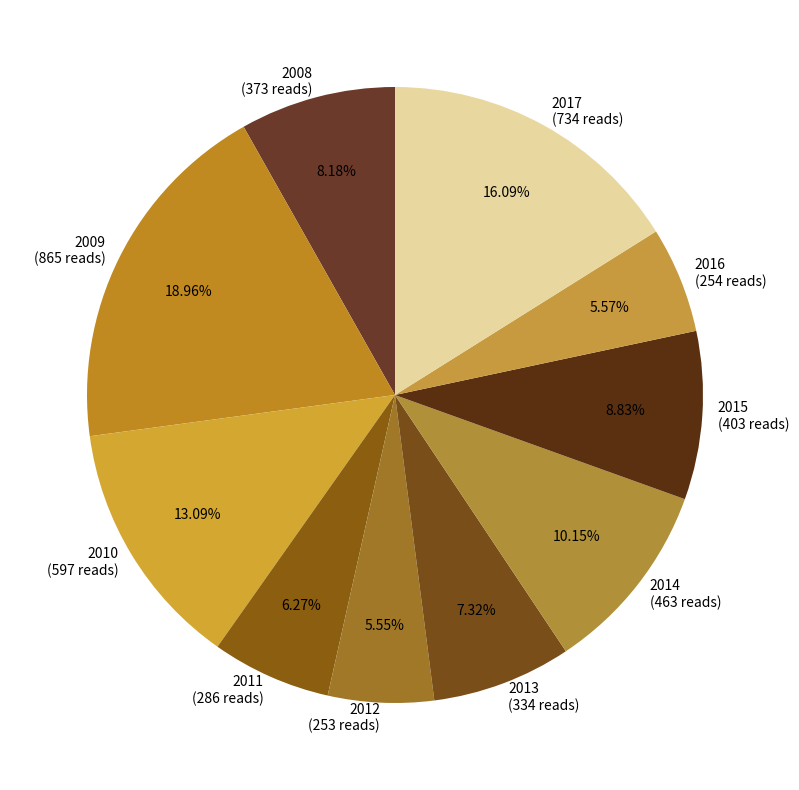

To the nearest percent, what is the combined percentage of 2016 and 2009?

25%